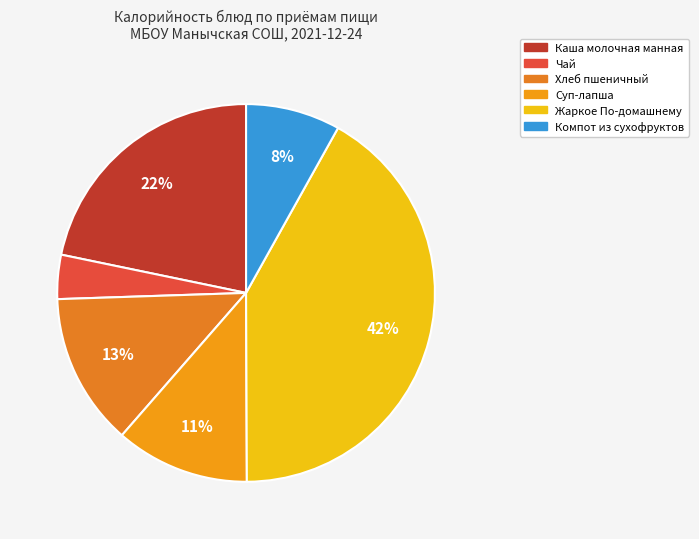

To the nearest percent, what is the difference between the largest and smallest slice percentages?

38%